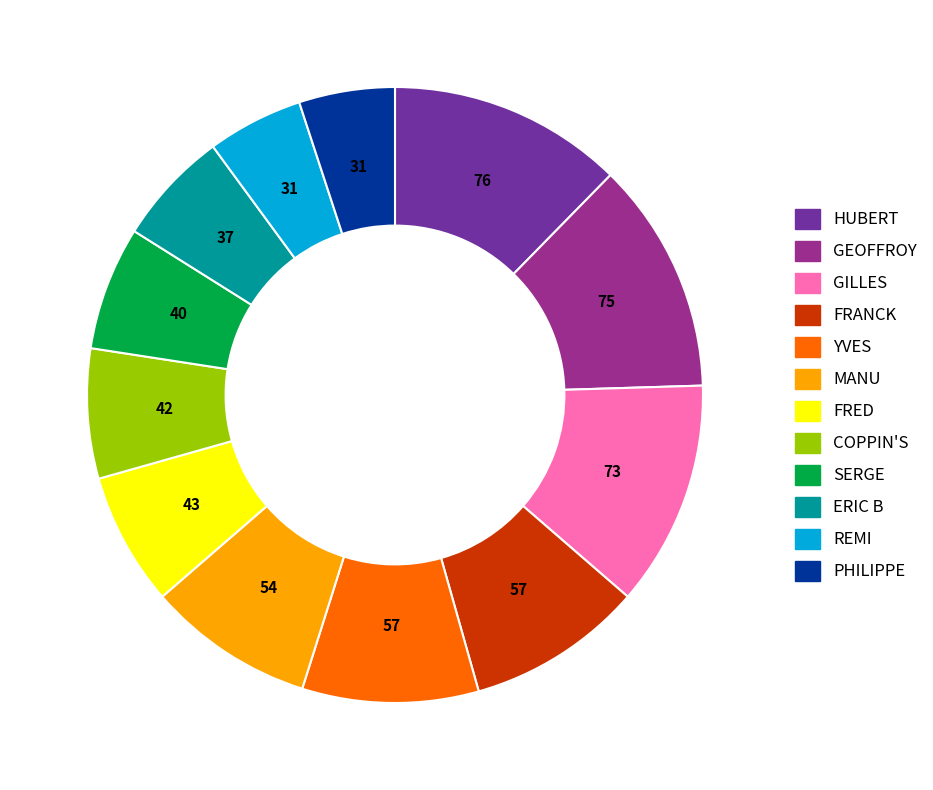

Count the number of slices in the pie.

12